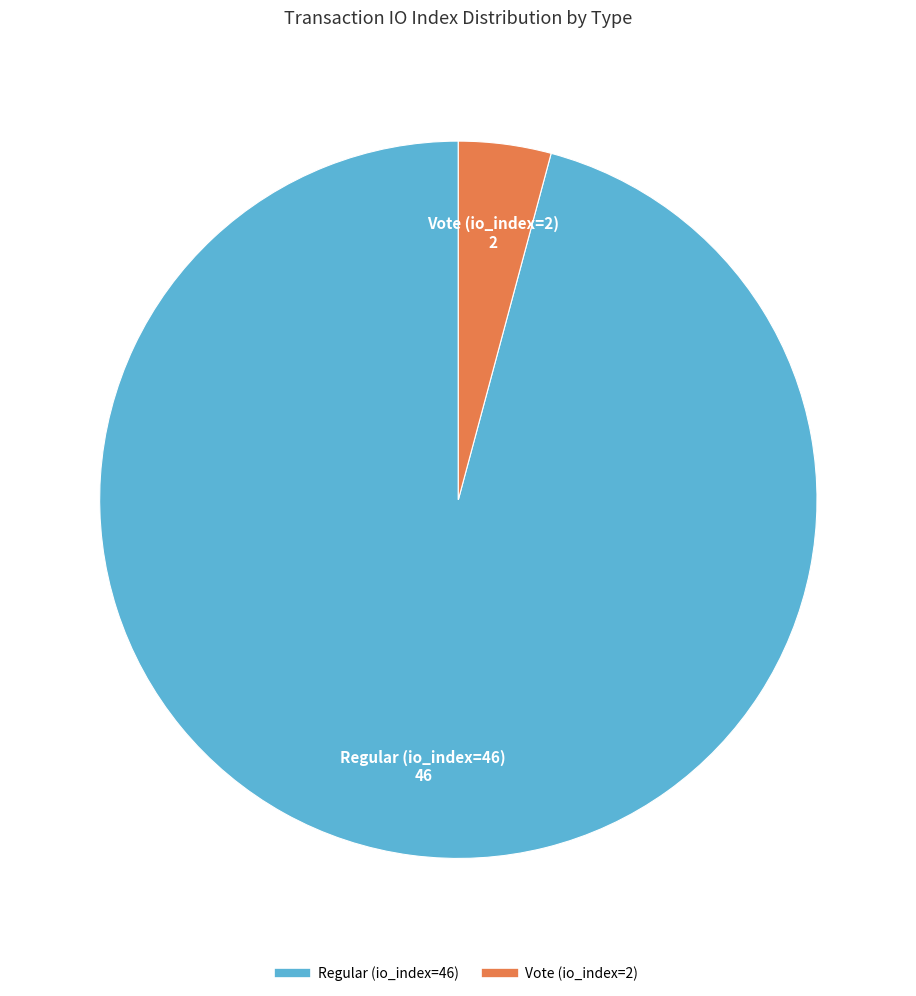

What is the ratio of the value at Regular (io_index=46) to the value at Vote (io_index=2)?

23.0